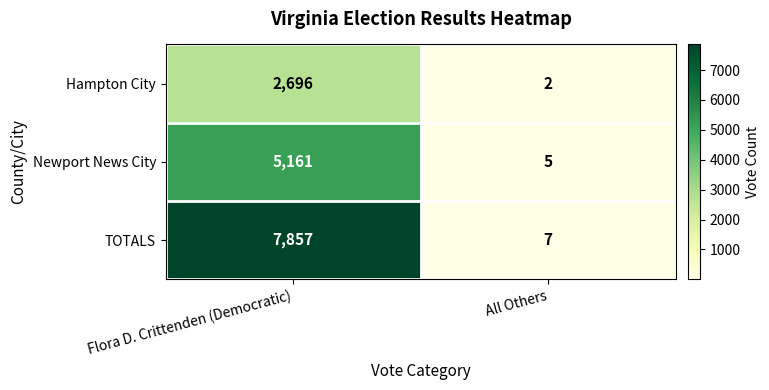

The Newport News City series shows 7096 at Flora D. Crittenden (Democratic). True or false?

False